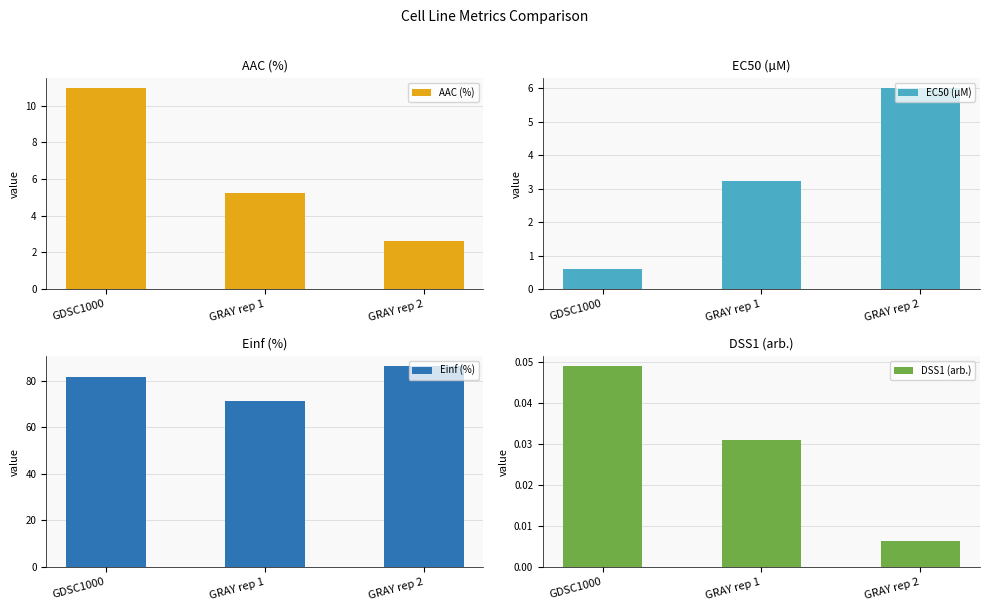

Count the EC50 (µM) values in the range 0 to 6.

3